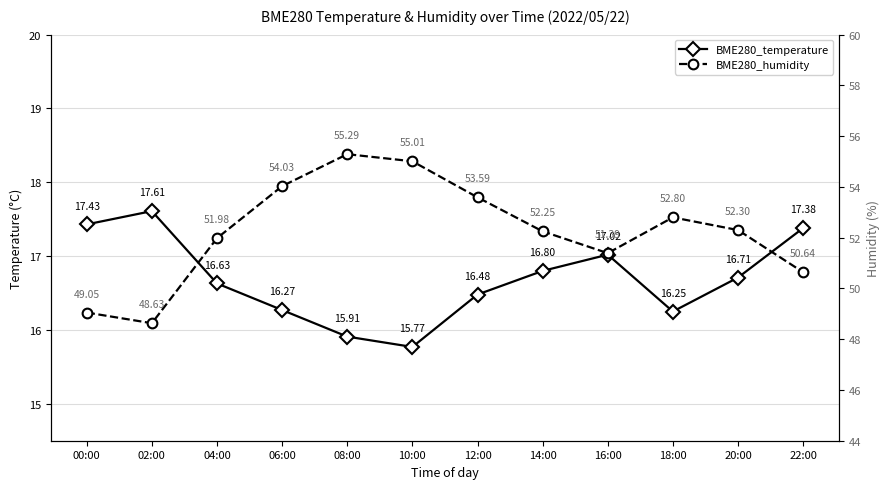

What are all the series names shown in the legend?

BME280_temperature, BME280_humidity